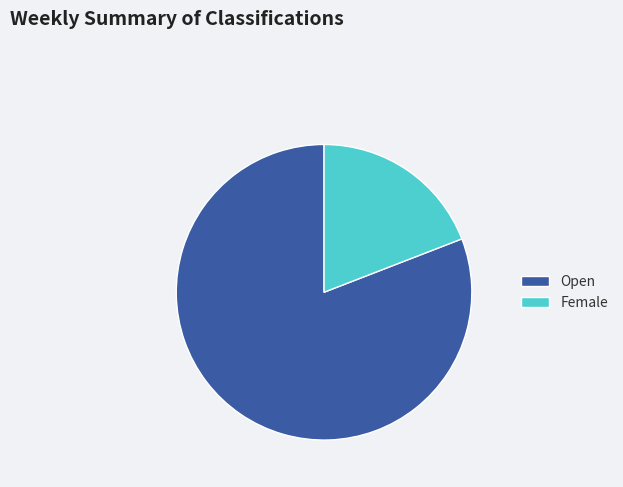

Which category has the biggest portion of the pie?

Open